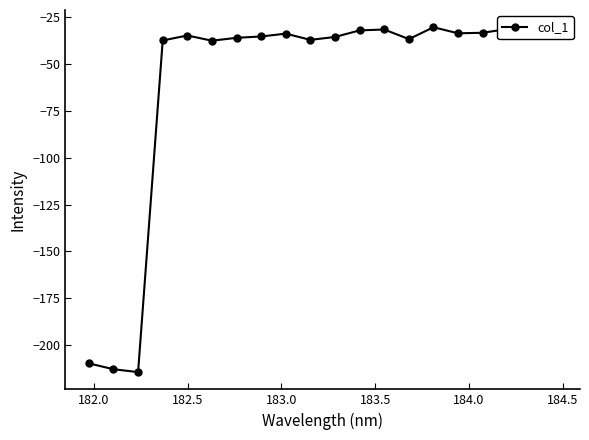

True or false: the data has more than 2 interior local peaks.

True